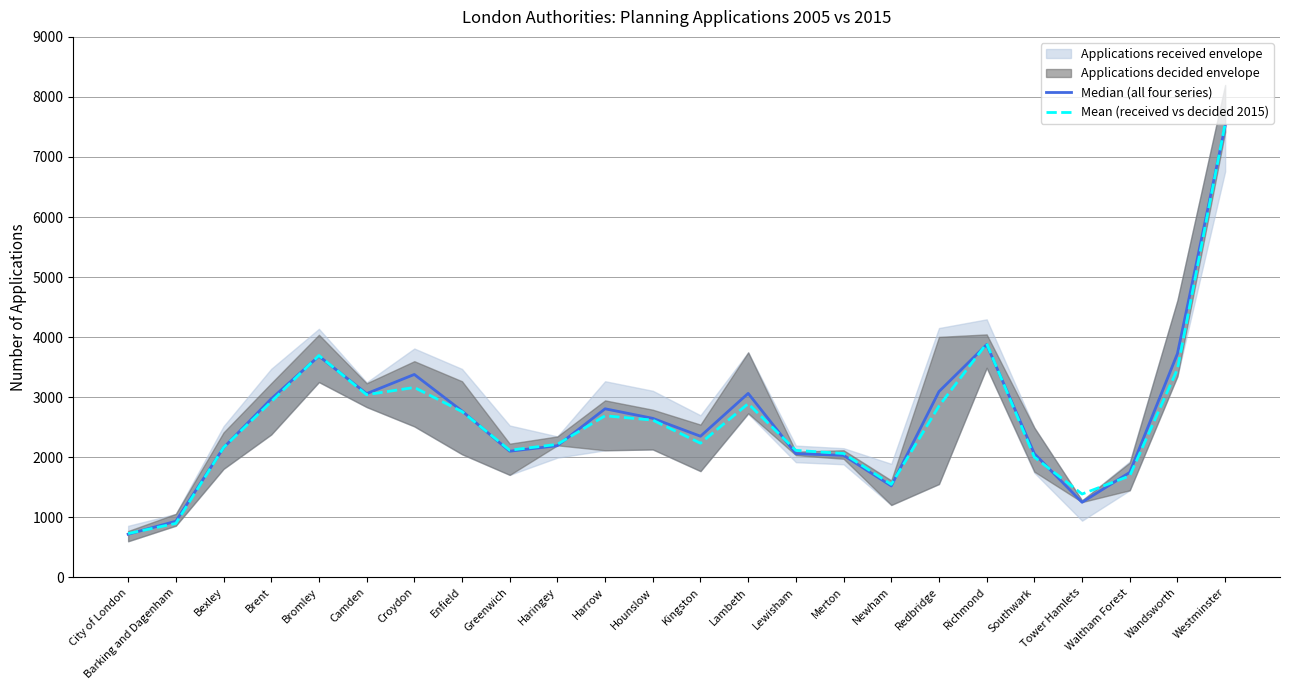

What is the label of the 12th point from the left?

Hounslow